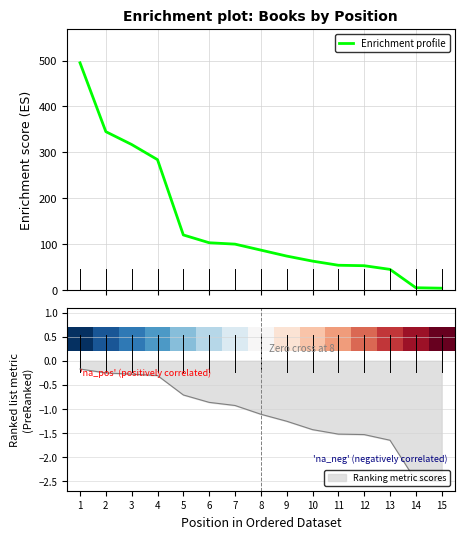

What is the greatest value displayed?

495